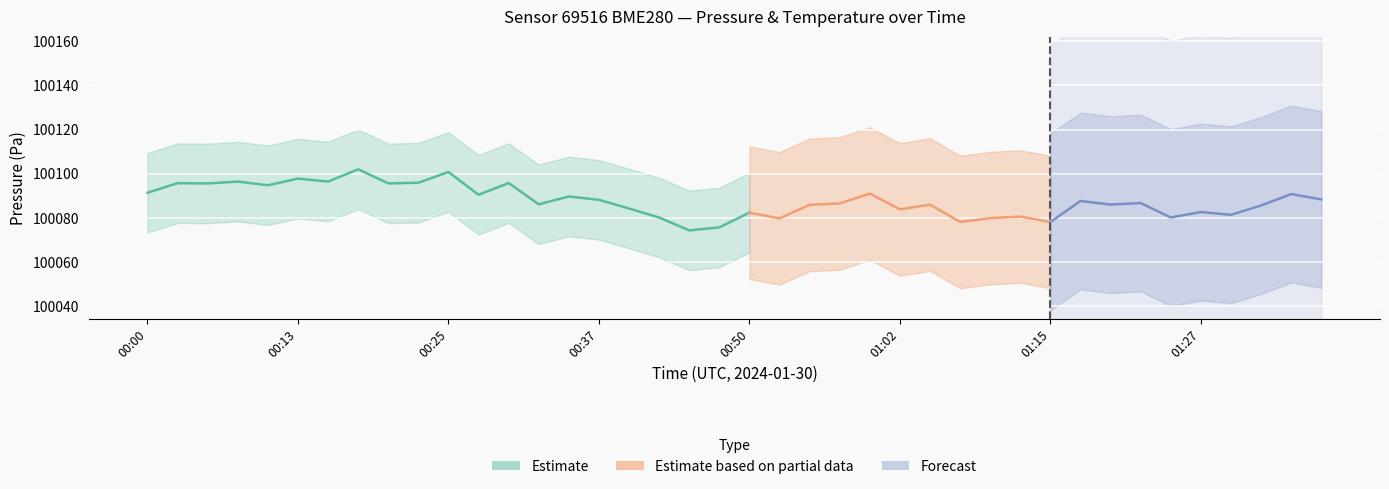

At which label does pressure first exceed 100086?

00:00